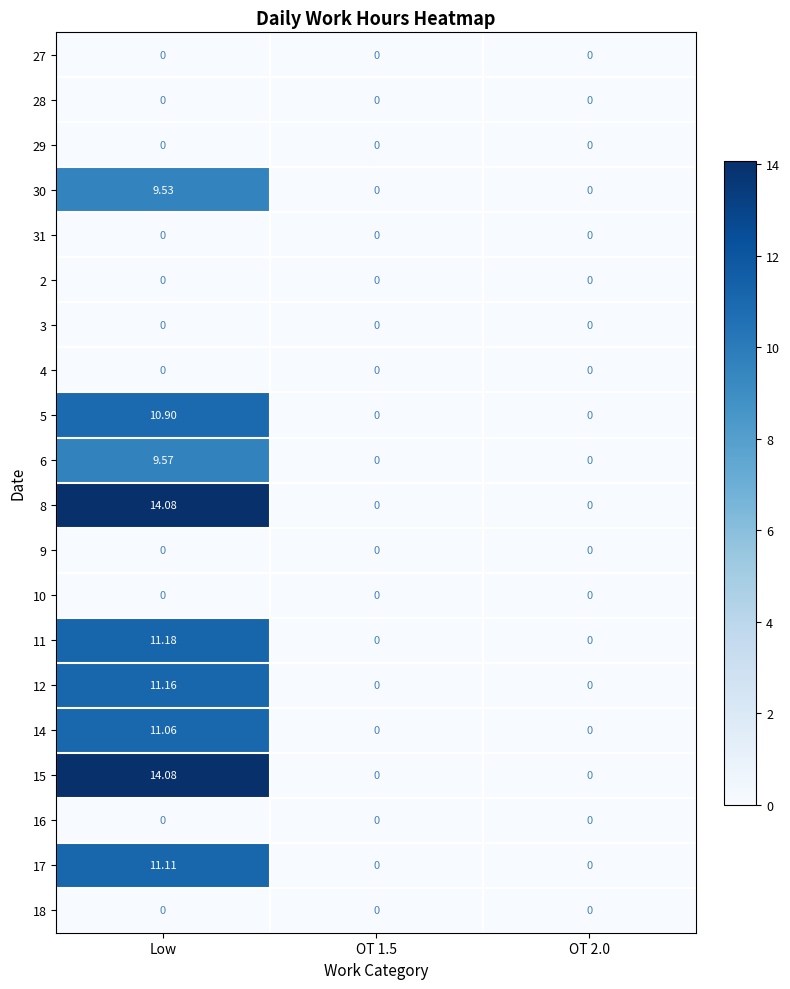

What is the total value across all series at Low?

102.7